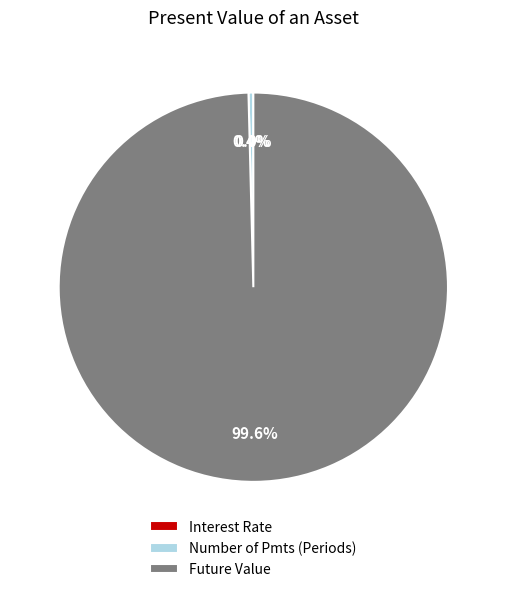

Combined, do Number of Pmts (Periods) and Future Value account for over 50%?

Yes